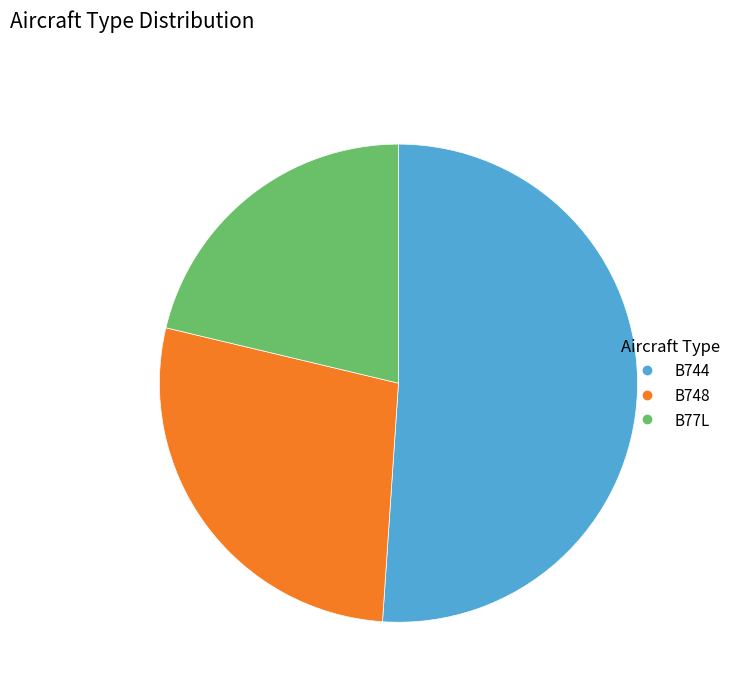

Is it true that B77L is 15% of the pie?

False